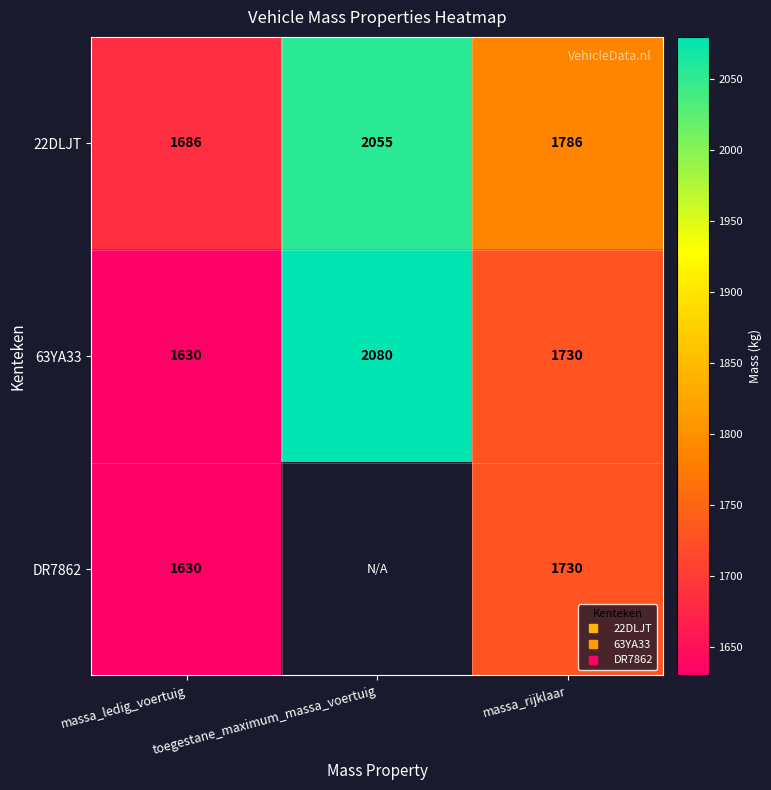

Is it true that DR7862 equals 1730.0 at massa_rijklaar?

True